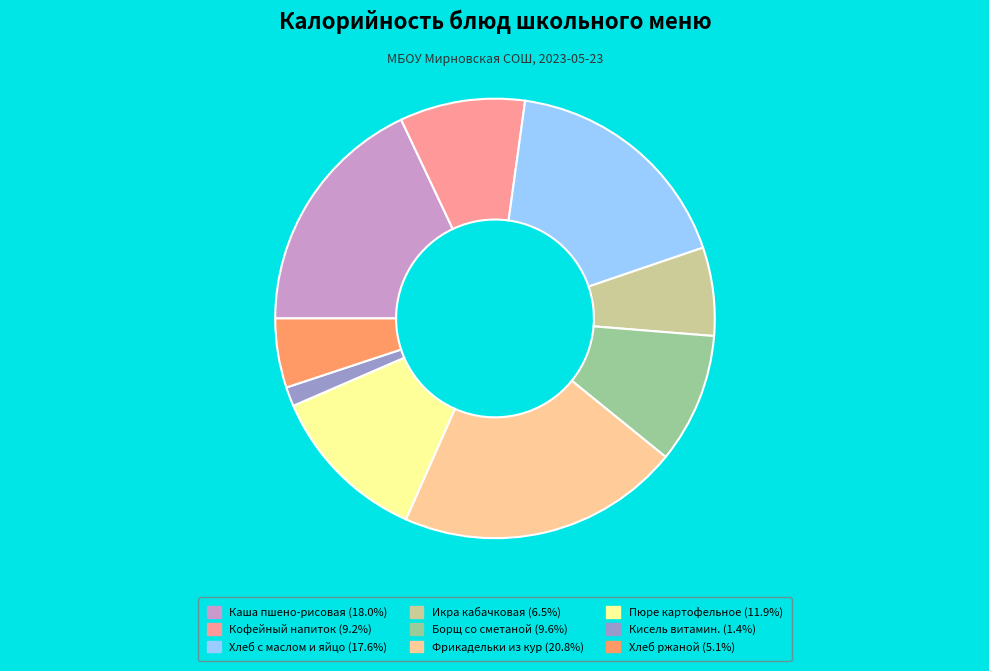

How many slices are in this pie chart?

9